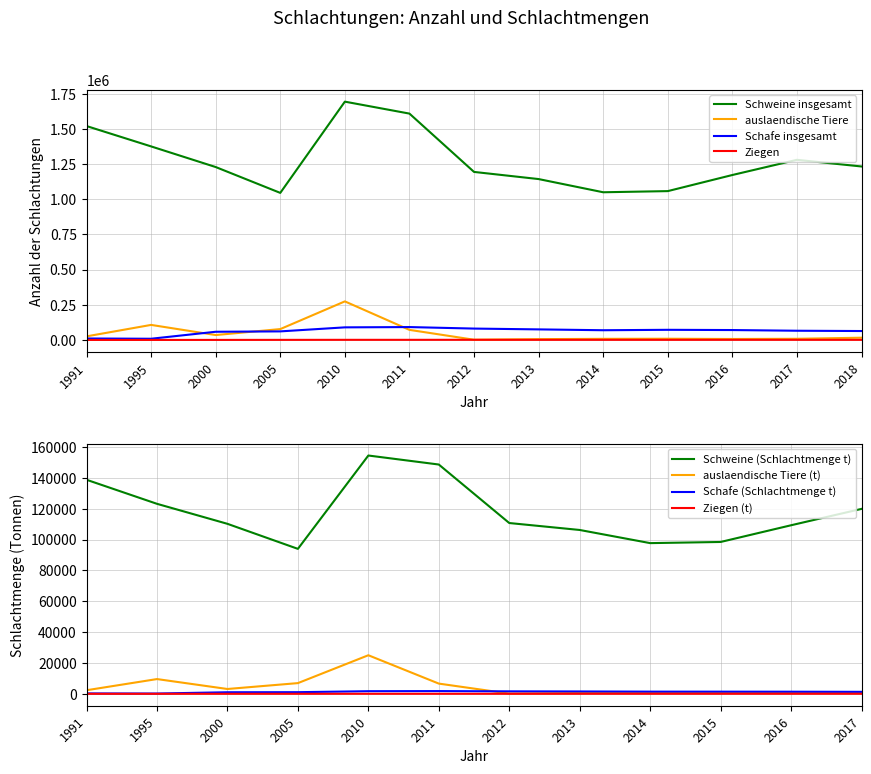

The value of auslaendische Tiere at 2005 is 115365. True or false?

False